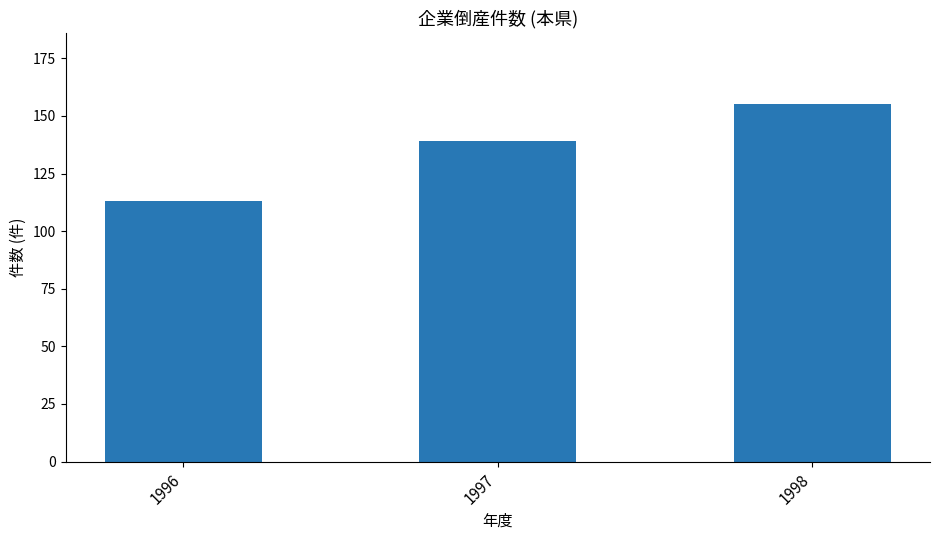

Reading left to right, extract all data points from this chart.

113	139	155